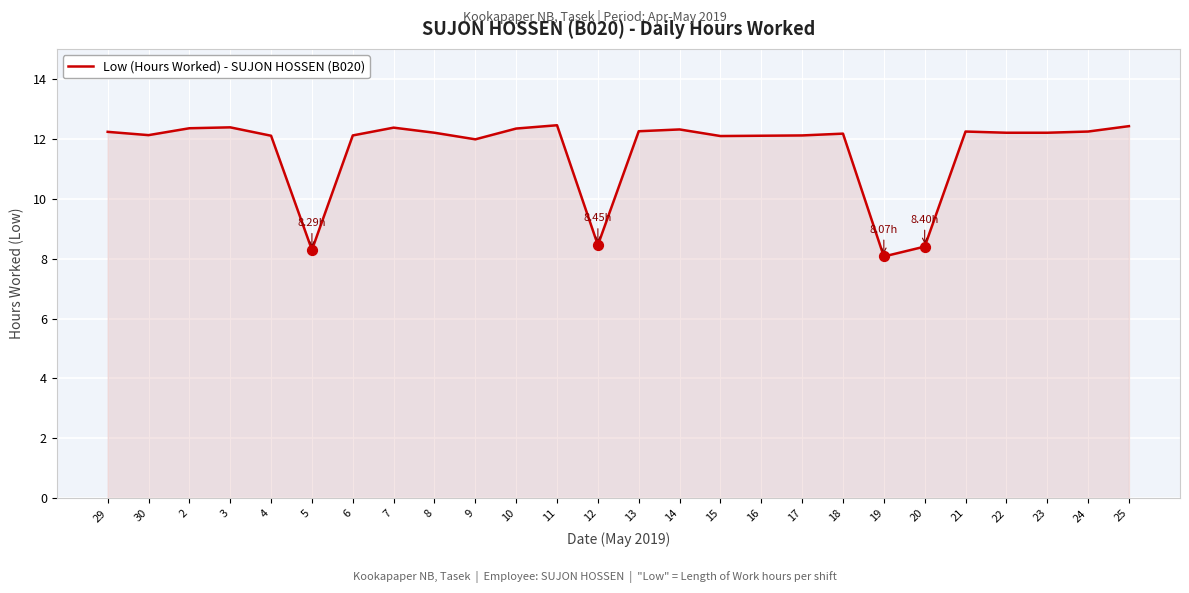

Between 20 and 17, which is larger?

17